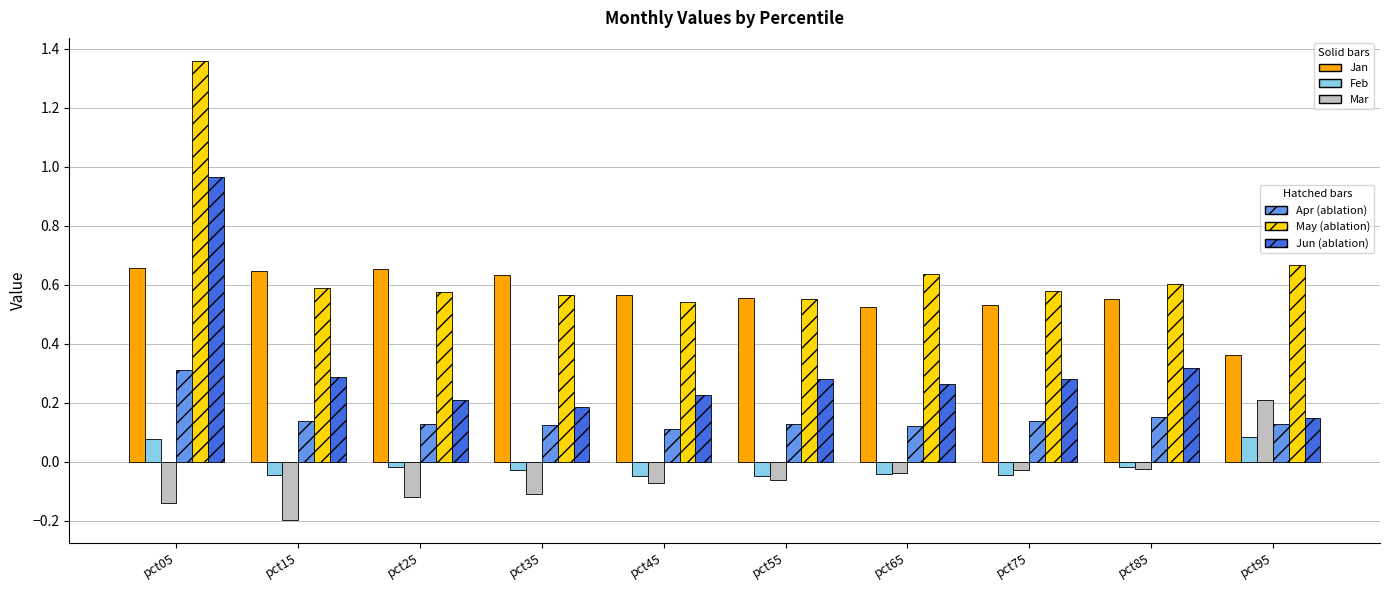

What is the difference between the highest and lowest values at pct05?

1.5